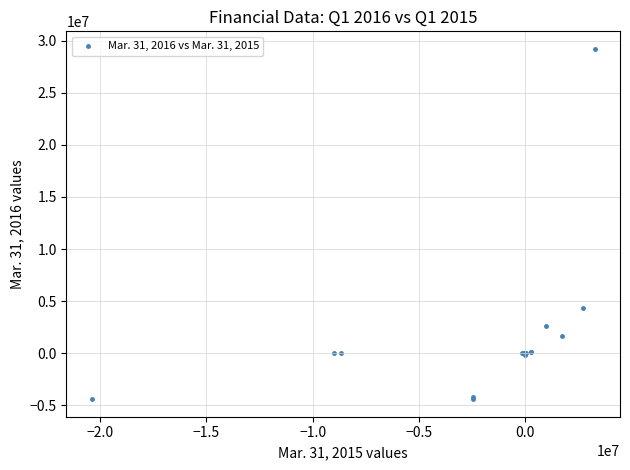

What Y value in the scatter plot is closest to 12401708?

4352349.0